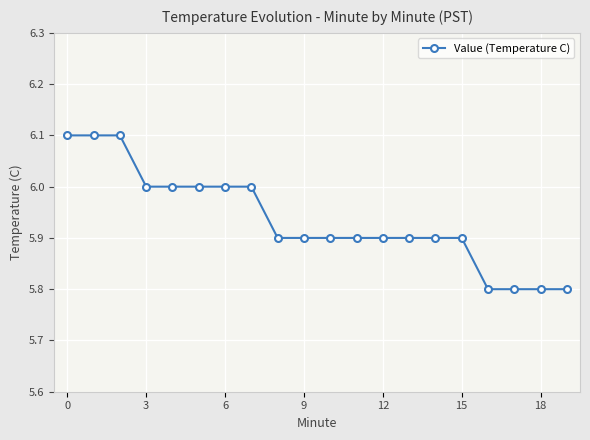

What is the sum of all values?

118.7